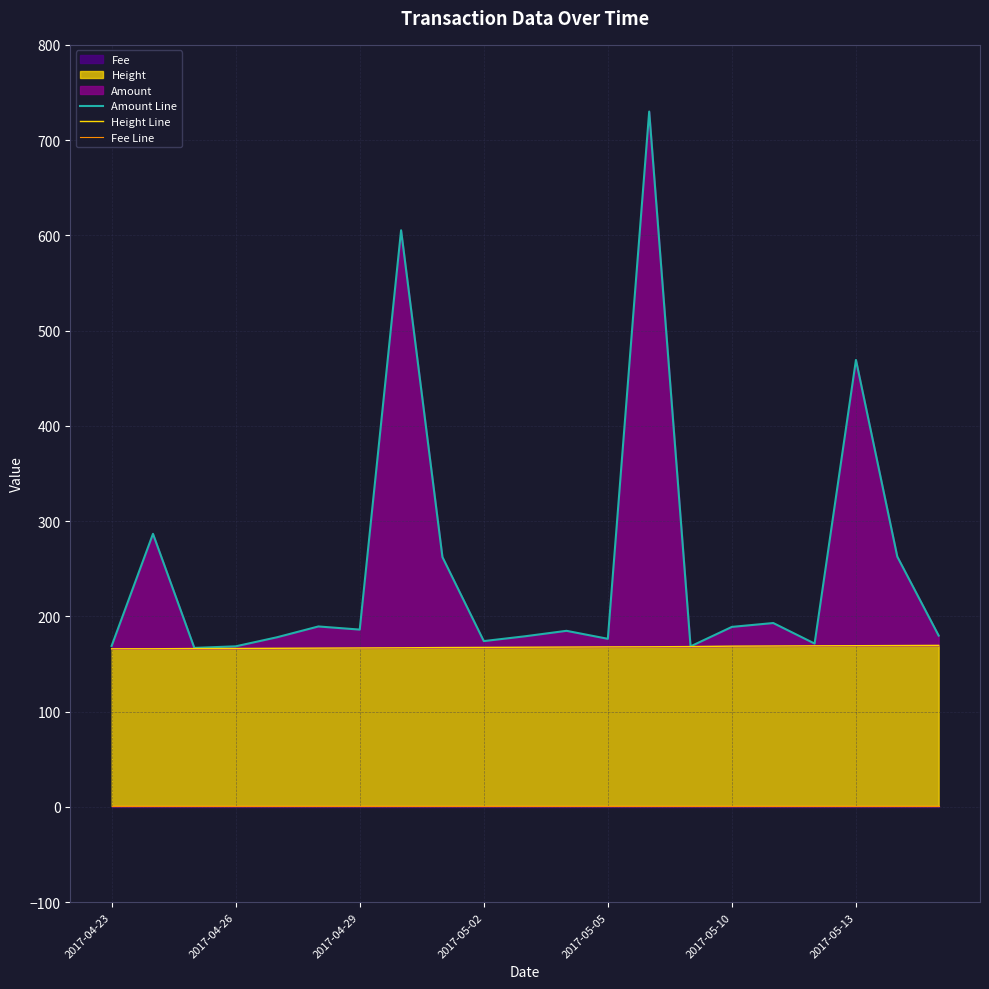

Count the number of categories in the chart.

21